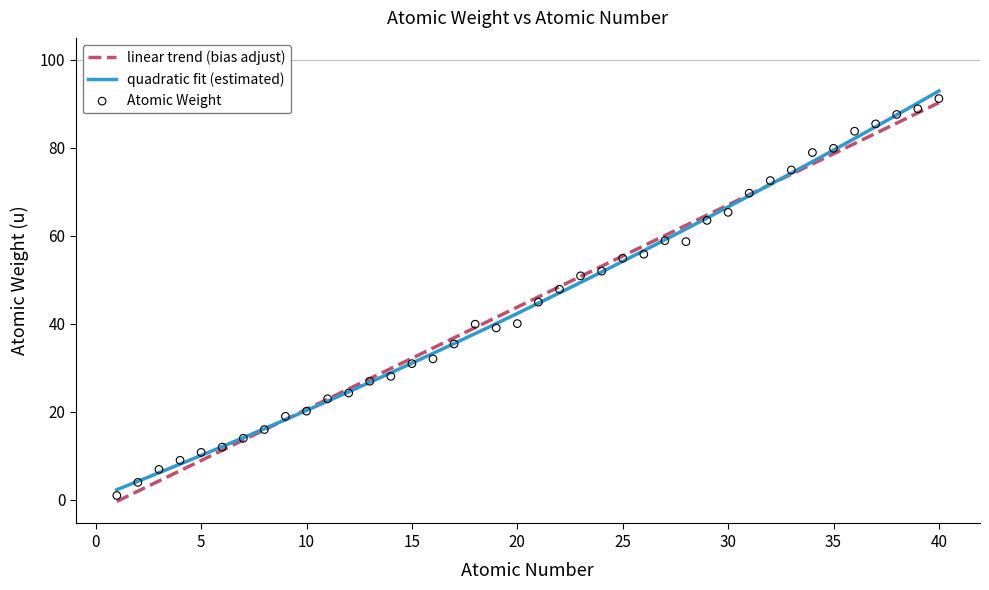

What is the minimum value for quadratic fit (estimated)?

2.3